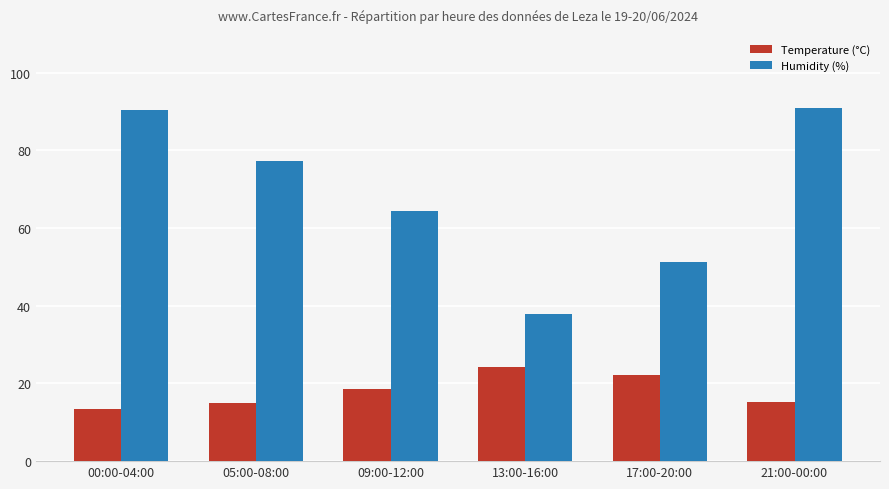

What value does the Humidity (%) series have at 05:00-08:00?

77.2